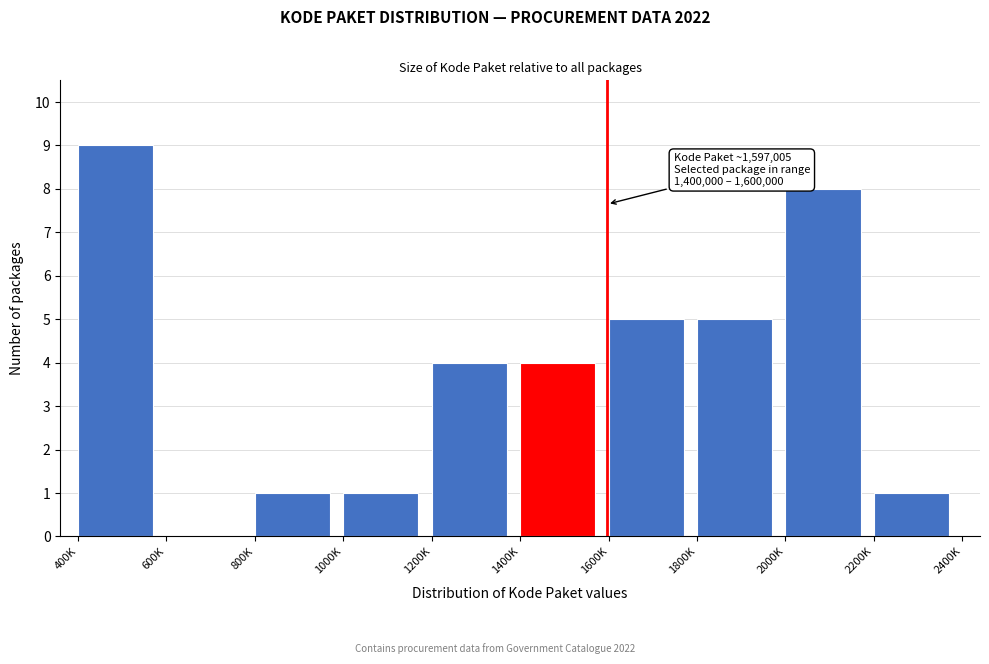

Reading left to right, list all the values displayed in this chart.

400K=9	600K=0	800K=1	1000K=1	1200K=4	1400K=4	1600K=5	1800K=5	2000K=8	2200K=1